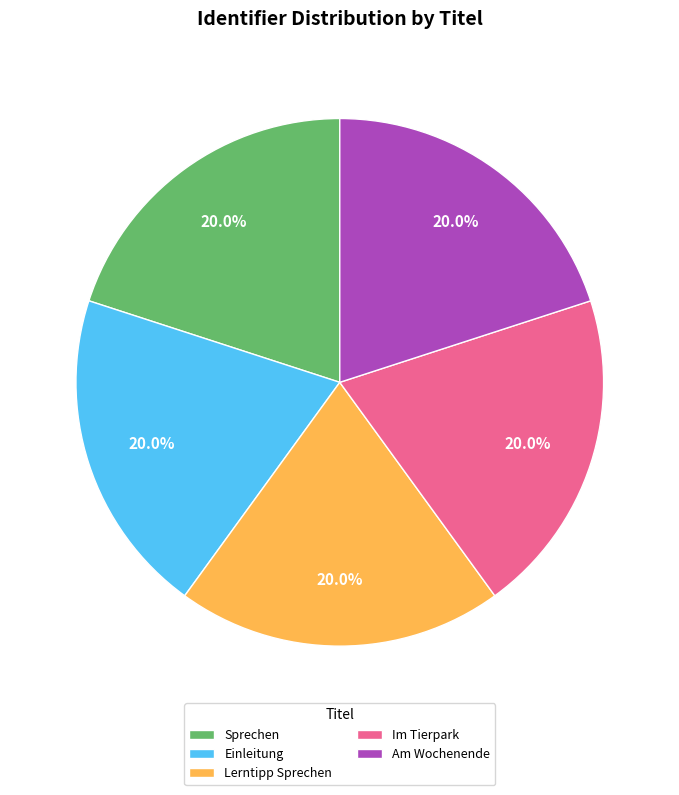

The Am Wochenende slice represents 8% of the pie. True or false?

False